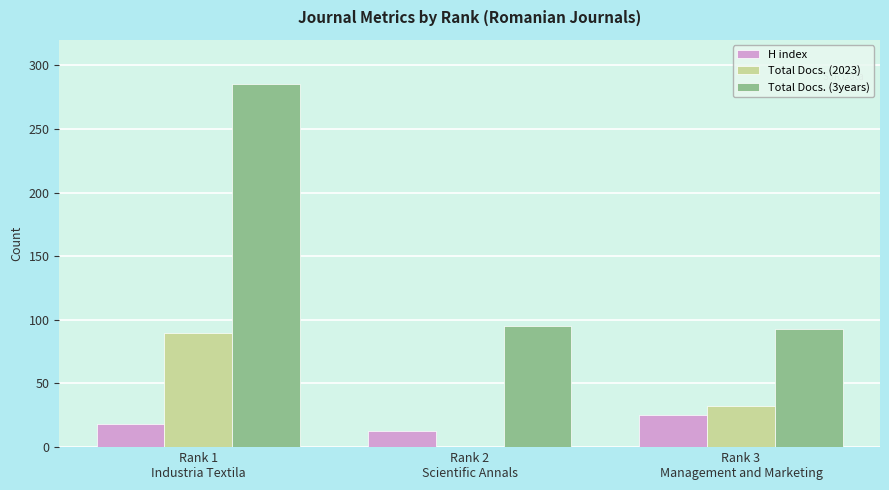

What is the sum of all H index values?

56